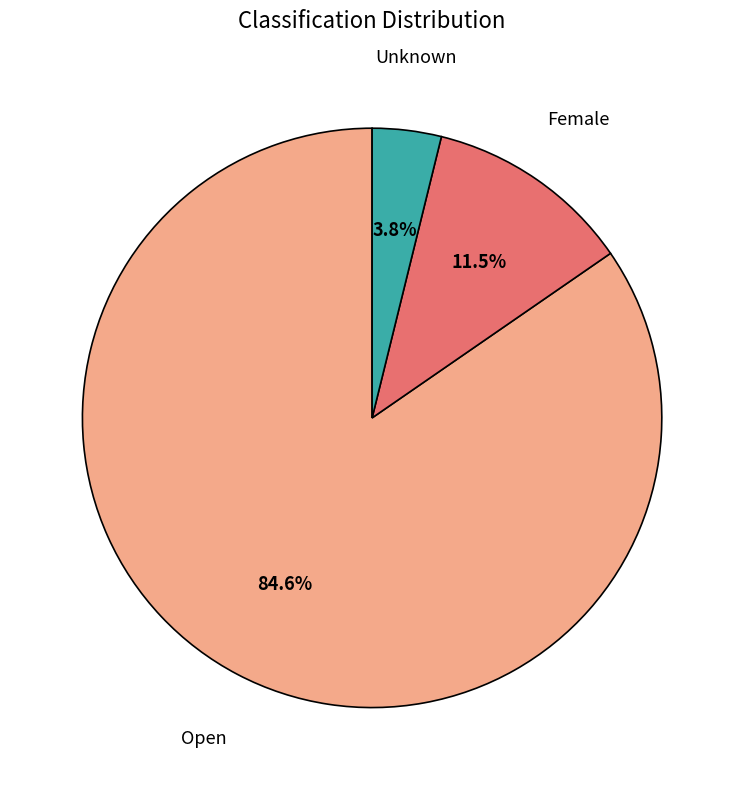

Is there a majority slice in this chart?

Yes